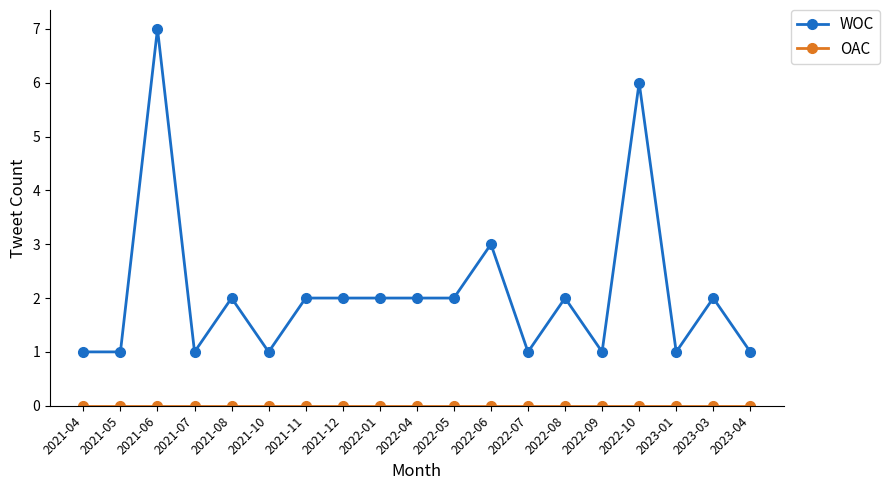

How many distinct data groups are displayed?

2